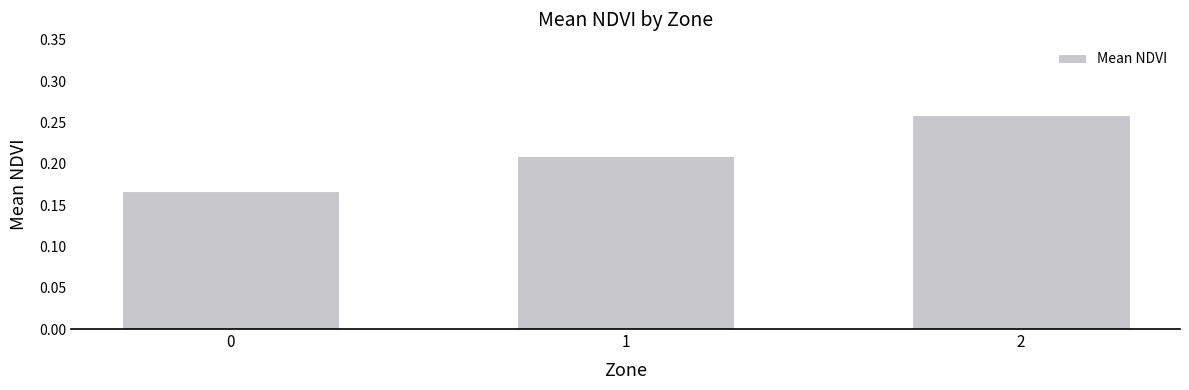

Rank the categories by value from lowest to highest.

0, 1, 2